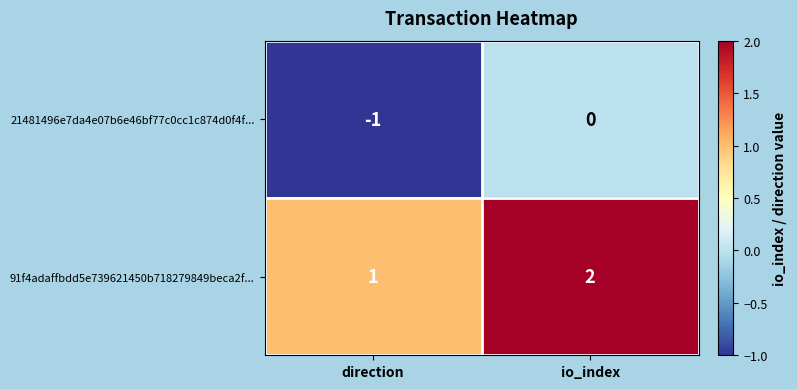

How many data points does each series have?

2